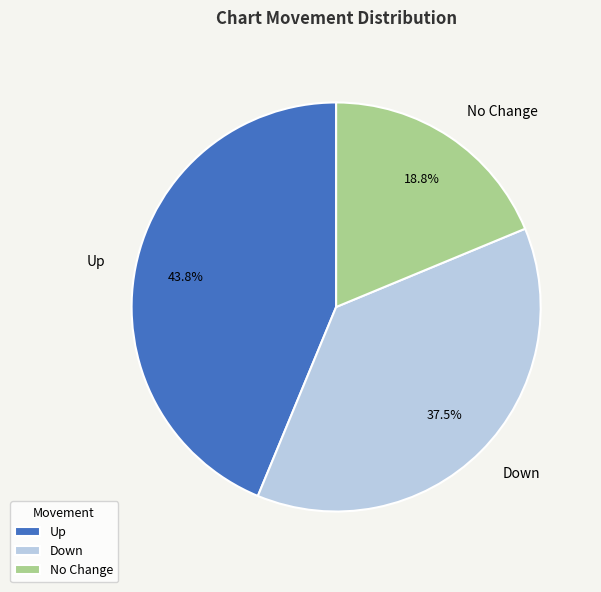

How many slices are in this pie chart?

3